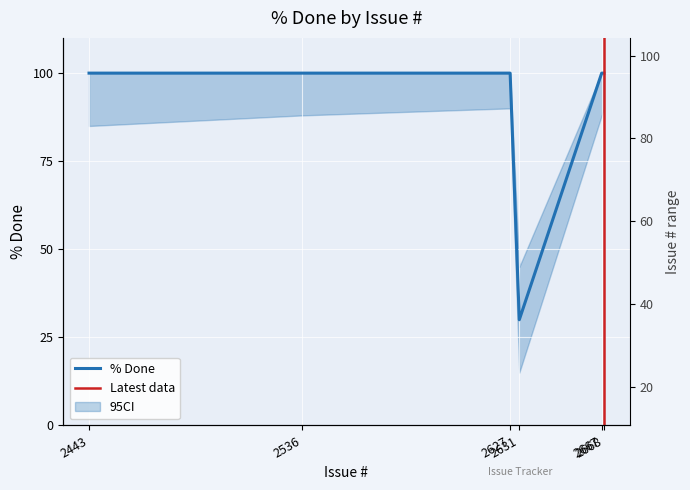

Rank the categories by value from highest to lowest.

2443, 2536, 2627, 2667, 2668, 2631